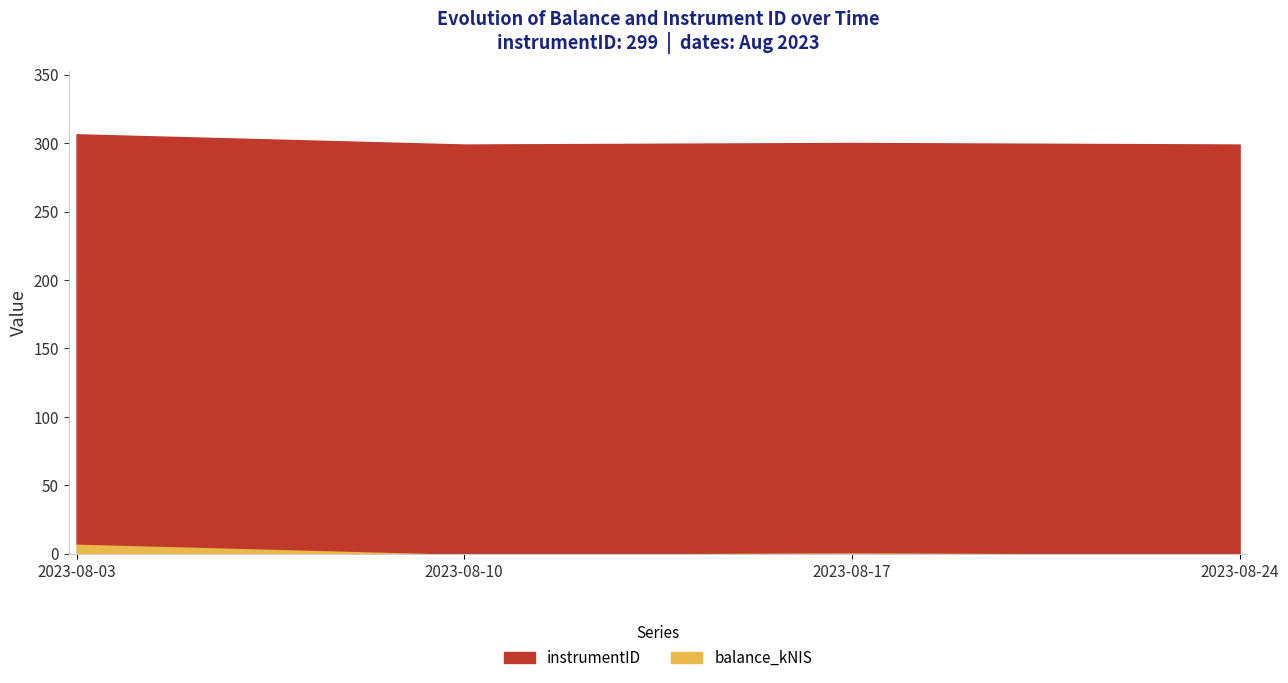

Reading left to right, transcribe all the data shown in this chart.

balance_kNIS: 7.5	0.0	1.1	0.0
instrumentID: 299.0	299.0	299.0	299.0